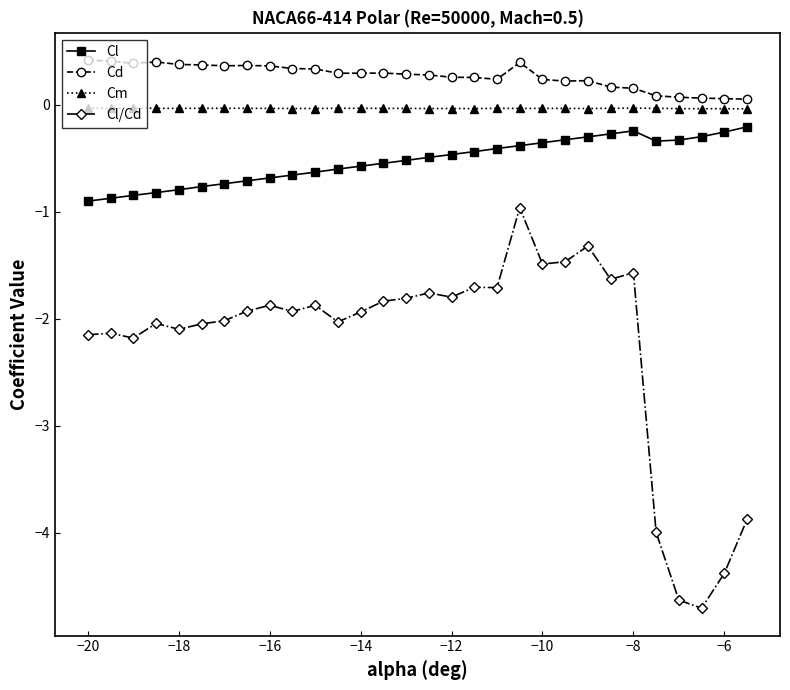

True or false: Cl and Cm cross at least once.

False